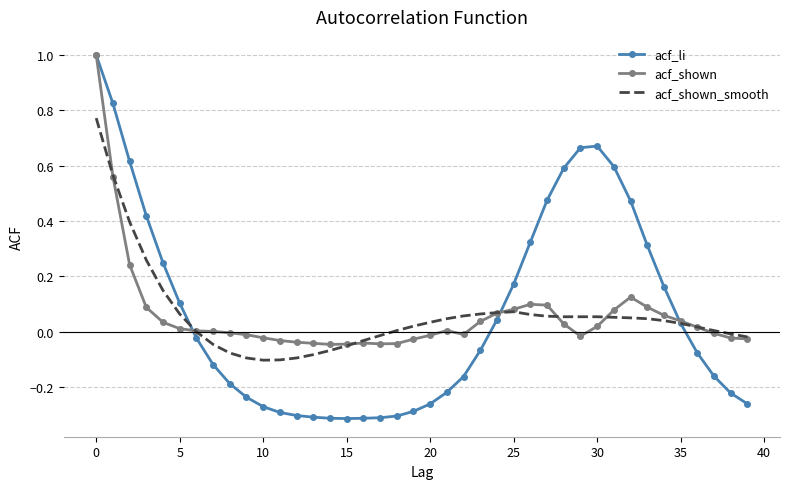

What are all the series names shown in the legend?

acf_li, acf_shown, acf_shown_smooth